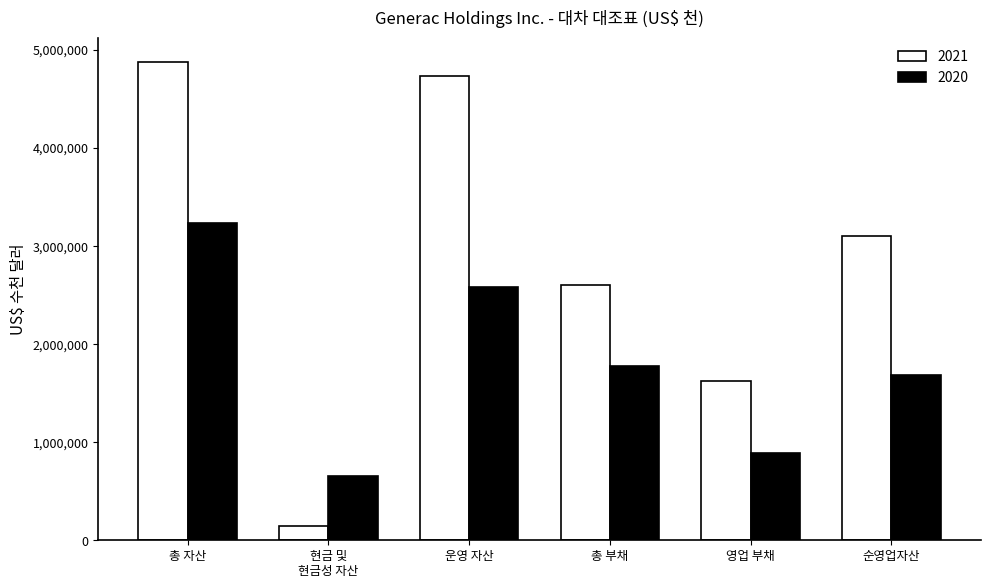

What is the value of the 2021 bar at the 3rd from the left?

4730441